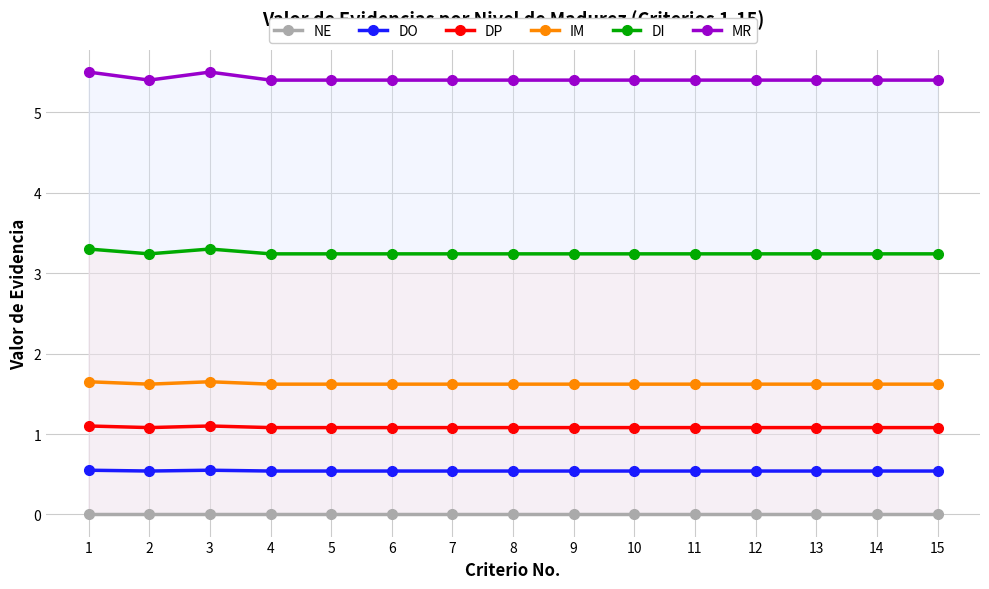

Is this an area chart (filled region under the line)?

No